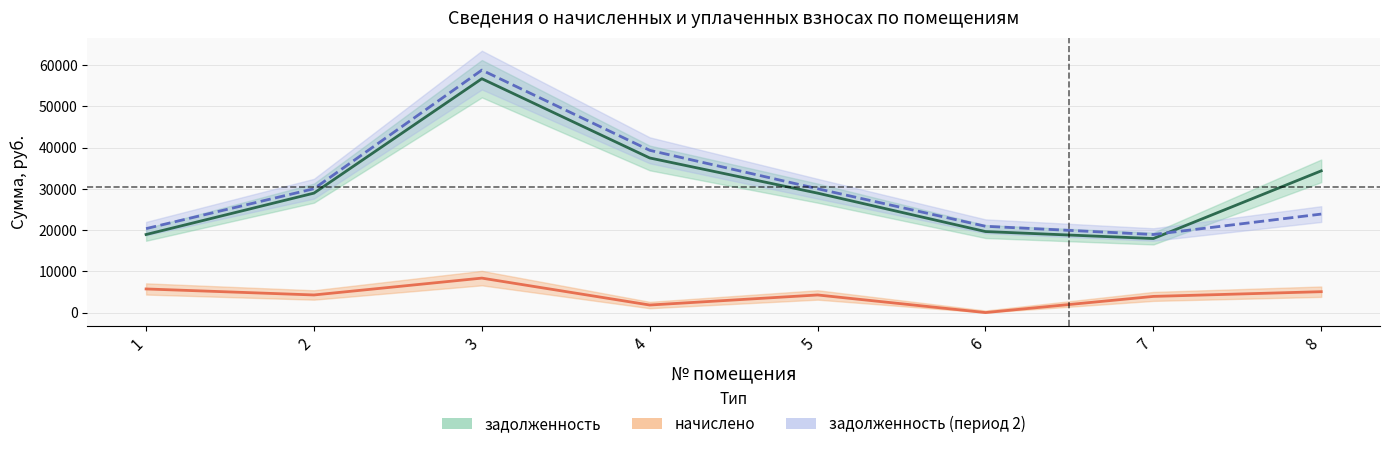

At which label does задолженность (период 2) reach its peak?

3